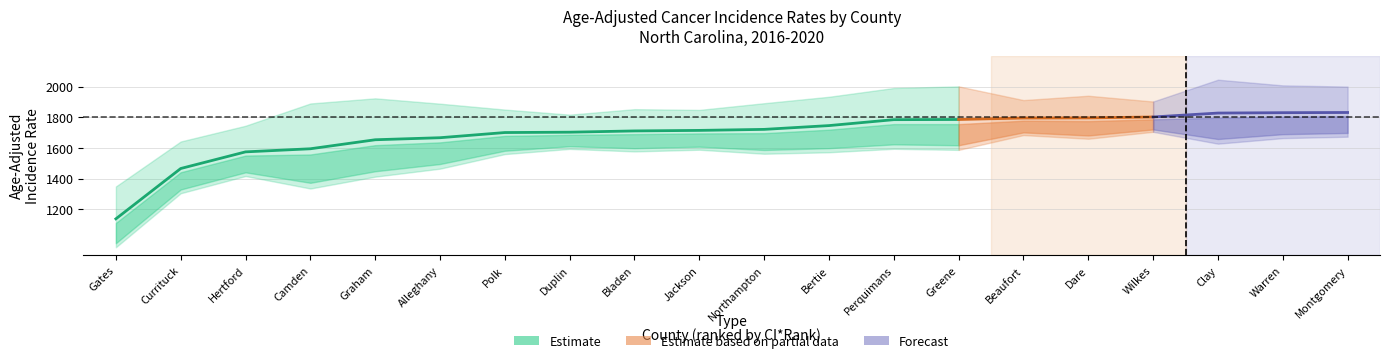

True or false: Age-Adjusted Rate and Lower 95% CI cross at least once.

False